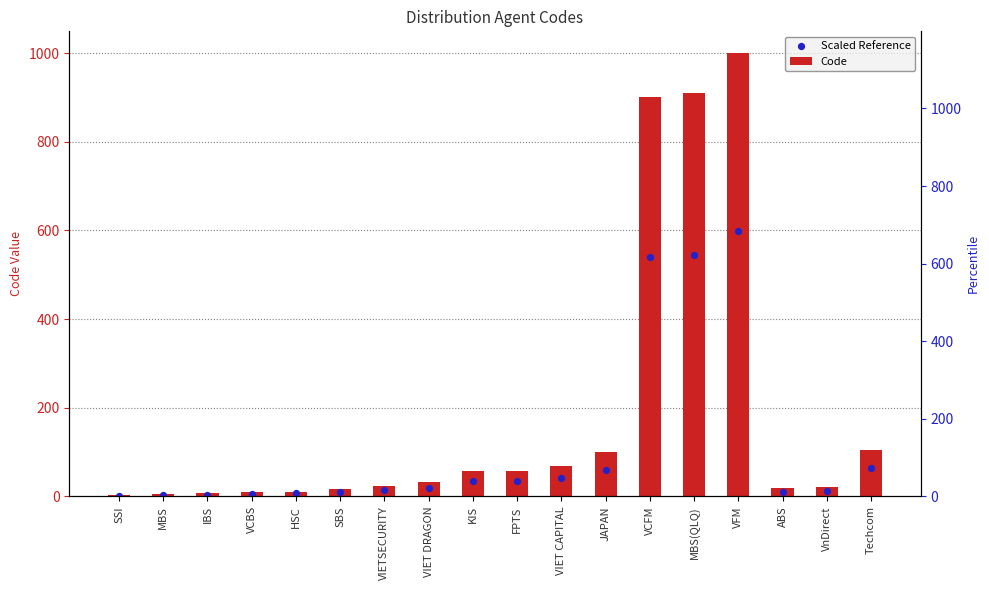

Which series has the largest Y range (max minus min)?

Code